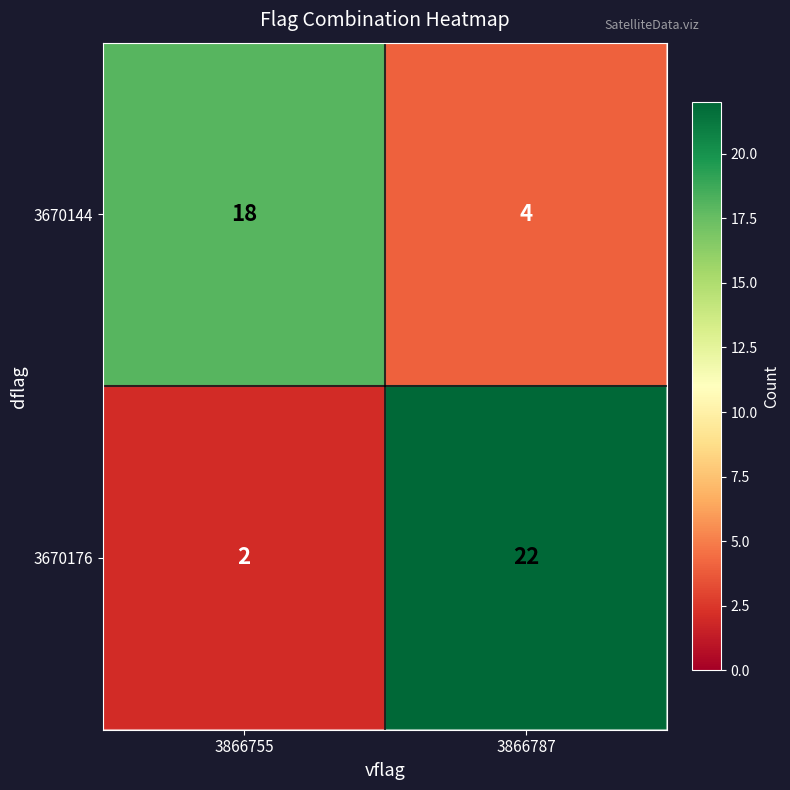

Rank the categories by 3670176 value from highest to lowest.

3866787, 3866755